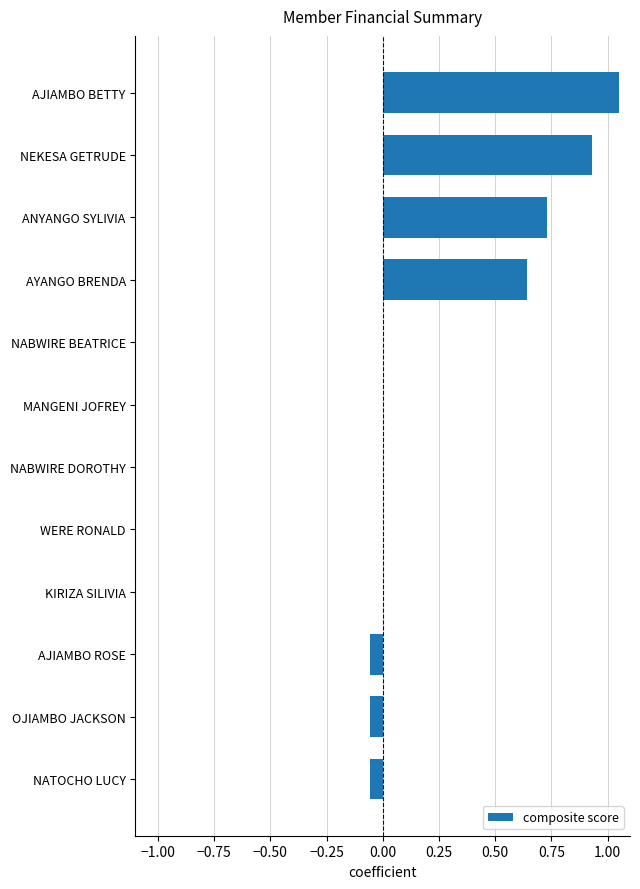

Which label corresponds to the largest value in the chart?

AJIAMBO BETTY